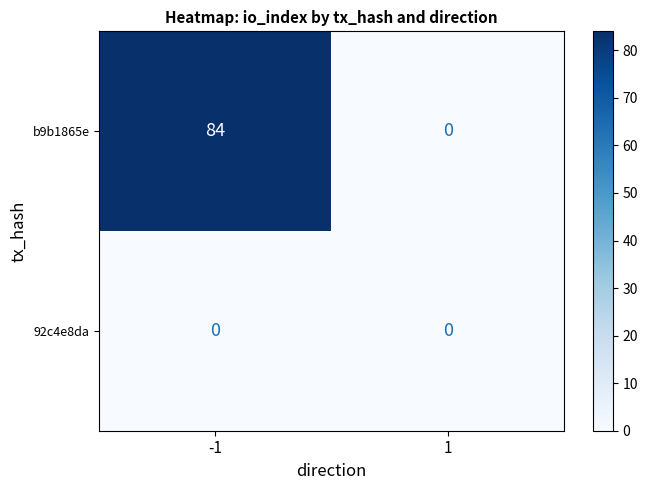

Reading left to right, transcribe all the data shown in this chart.

b9b1865e: -1=84	1=0
92c4e8da: -1=0	1=0